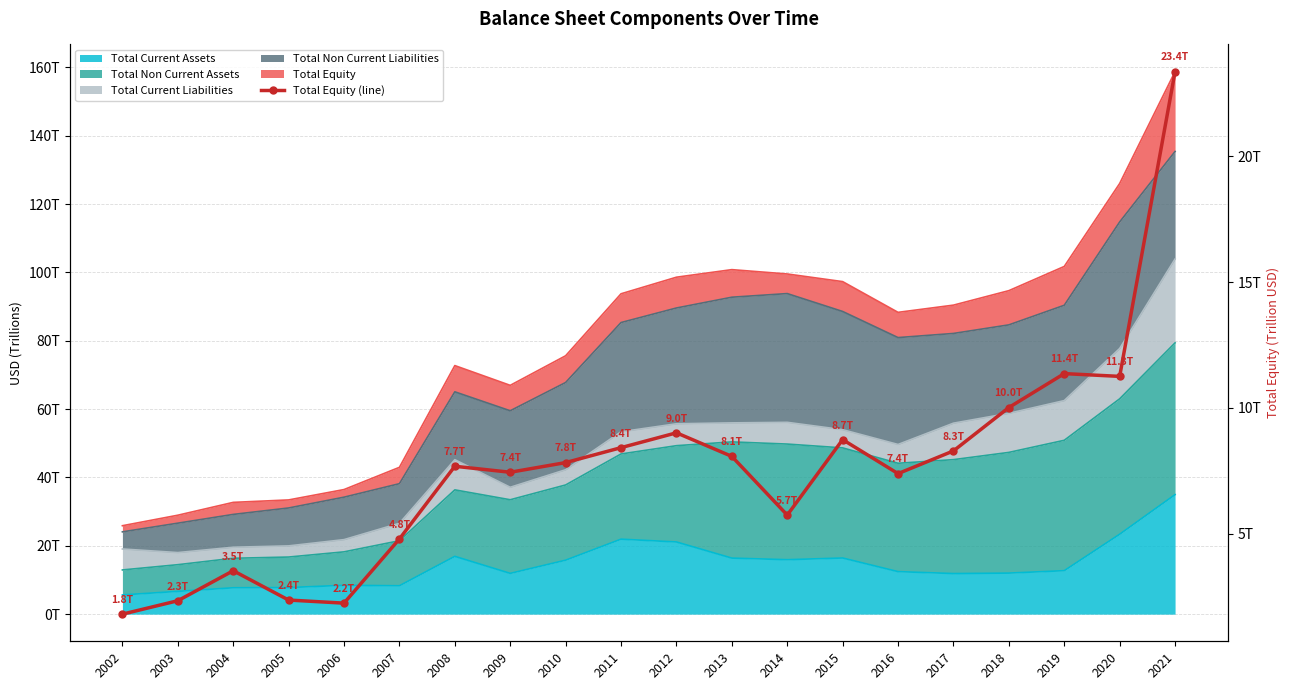

List the labels in order of value, smallest first.

2002, 2006, 2003, 2005, 2004, 2007, 2014, 2016, 2009, 2008, 2010, 2013, 2017, 2011, 2015, 2012, 2018, 2020, 2019, 2021